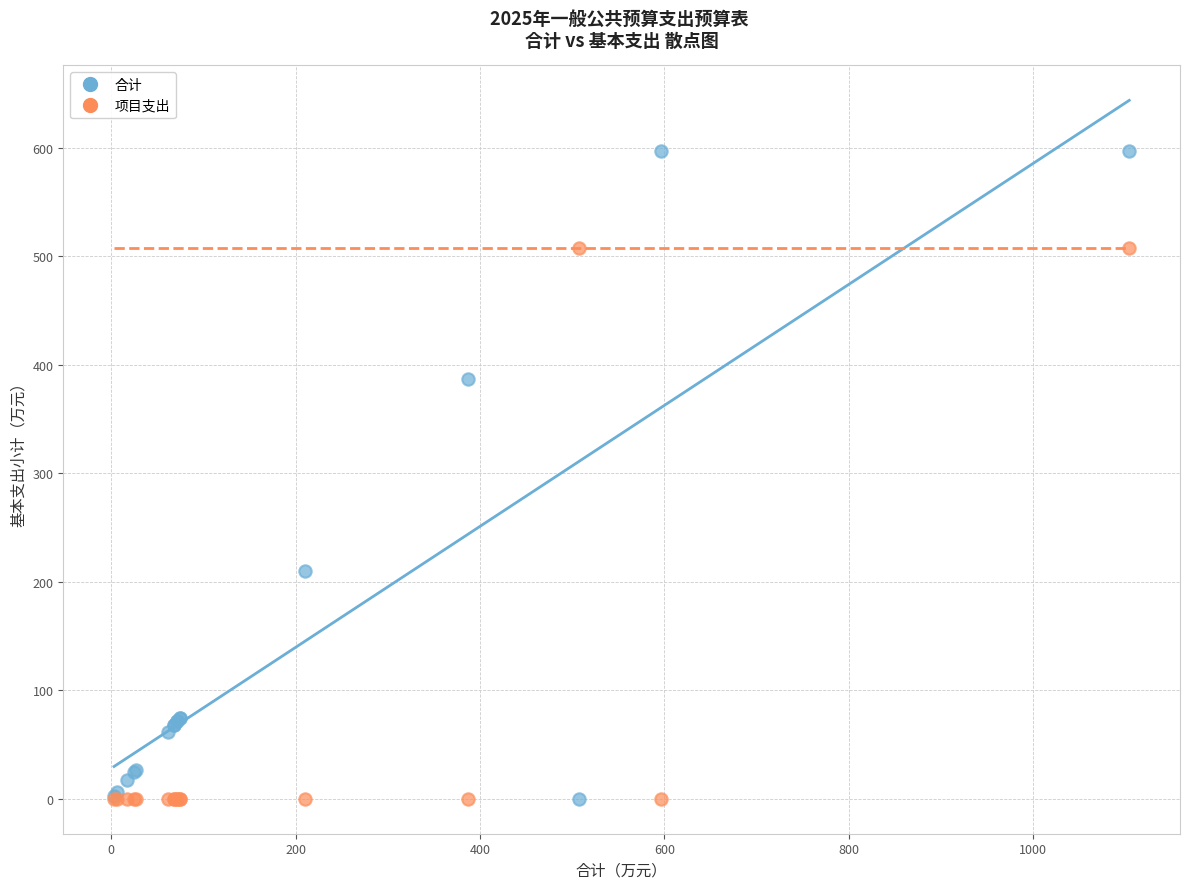

Which series contains the highest Y value?

合计